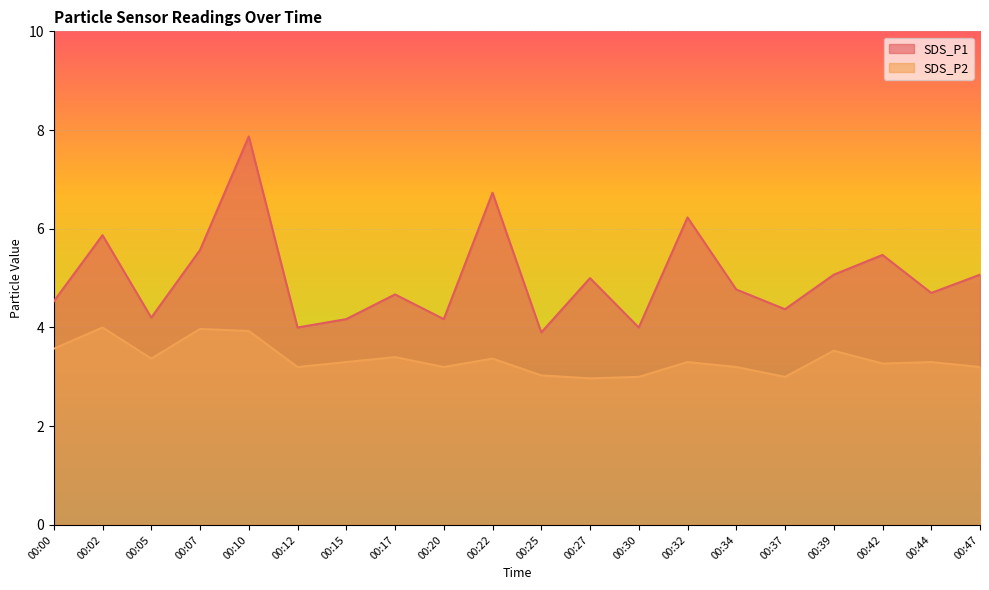

True or false: SDS_P1 has a value of 2.1 at 00:37.

False